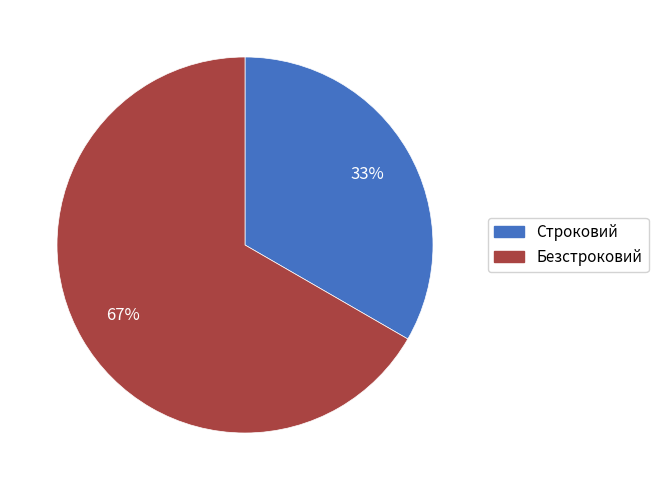

How many slices are in this pie chart?

2